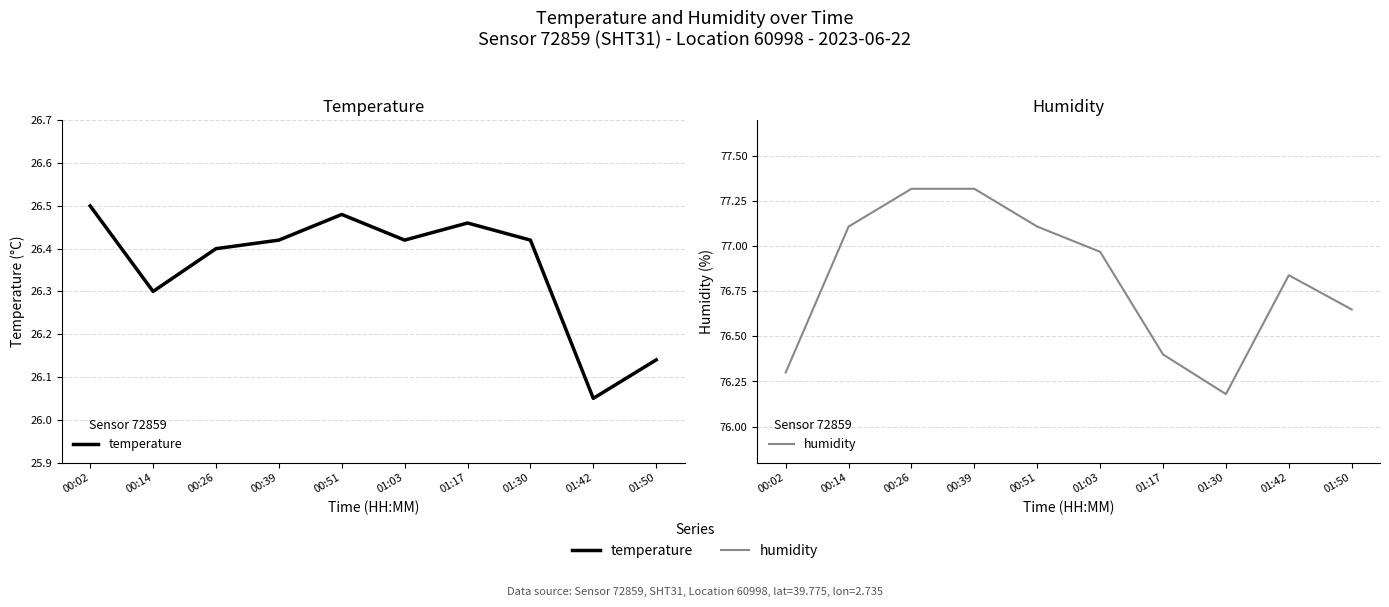

At which category does temperature reach its first local valley?

00:14